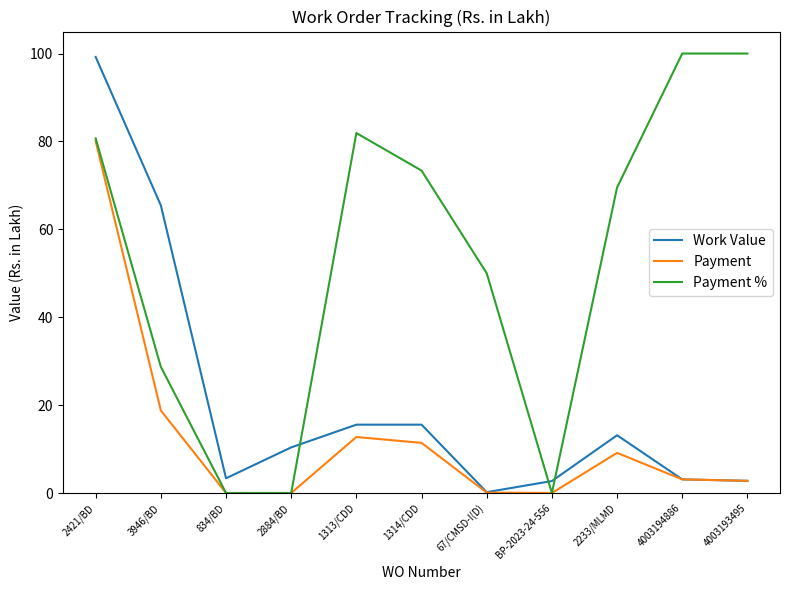

What is the maximum value shown in the chart?

100.0